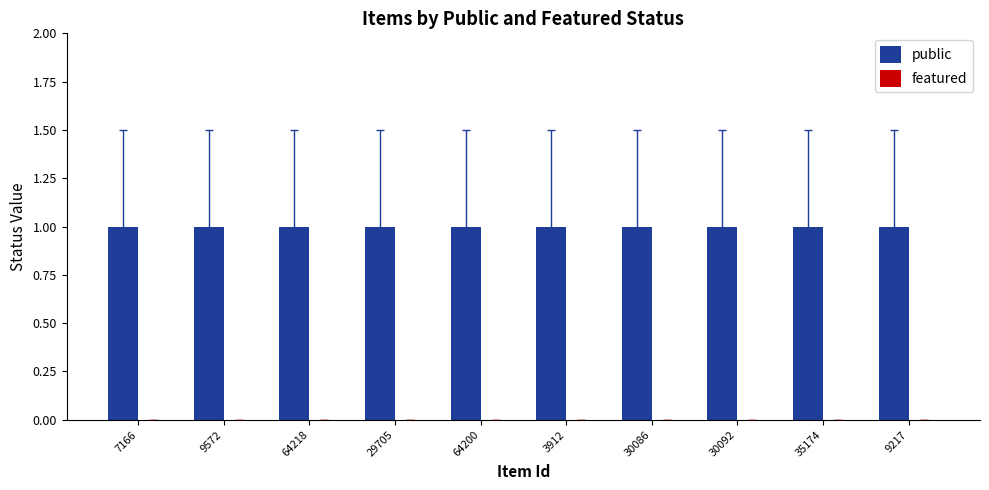

How many groups of bars are there?

10